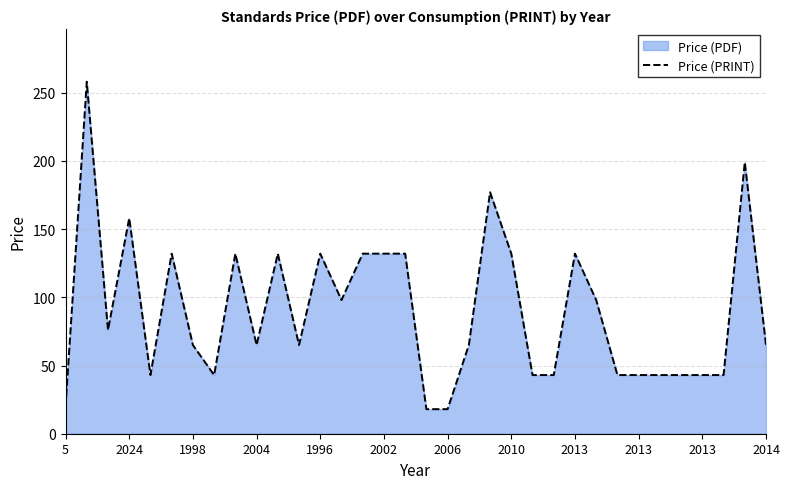

Is it true that the value at 2024 is 79?

False